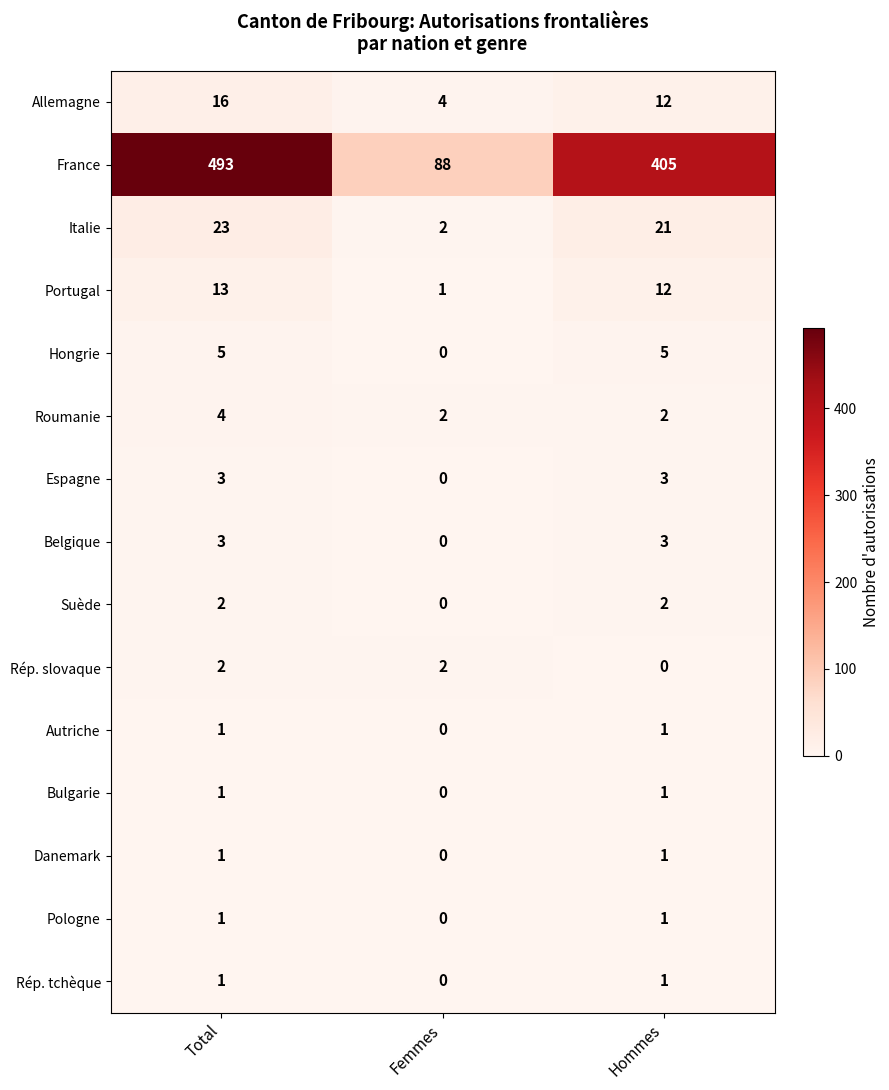

What is the sum of the Espagne values at Hommes and Total?

6